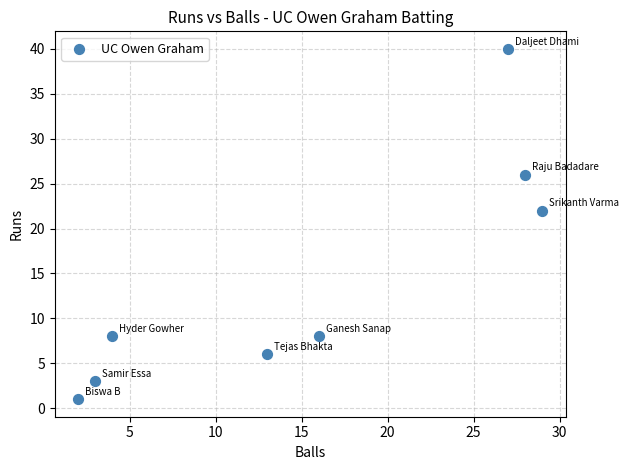

What Y value in the scatter plot is closest to 20?

22